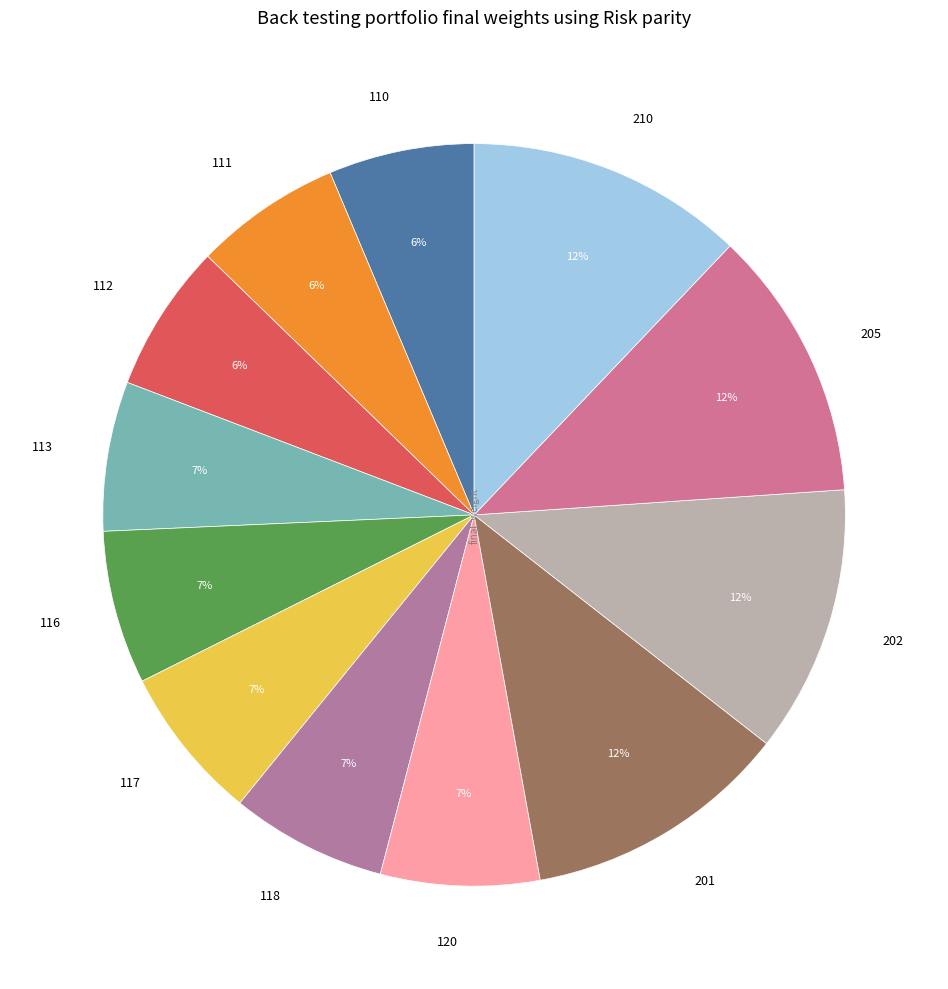

Approximately how many times larger is the value at 110 compared to 112?

1.0